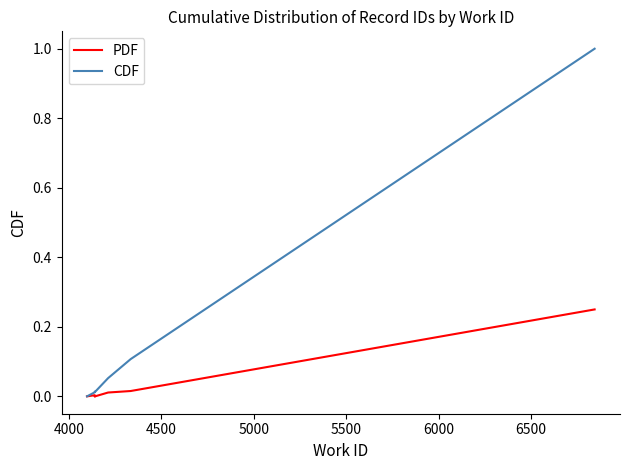

Which series has the widest spread of values?

CDF